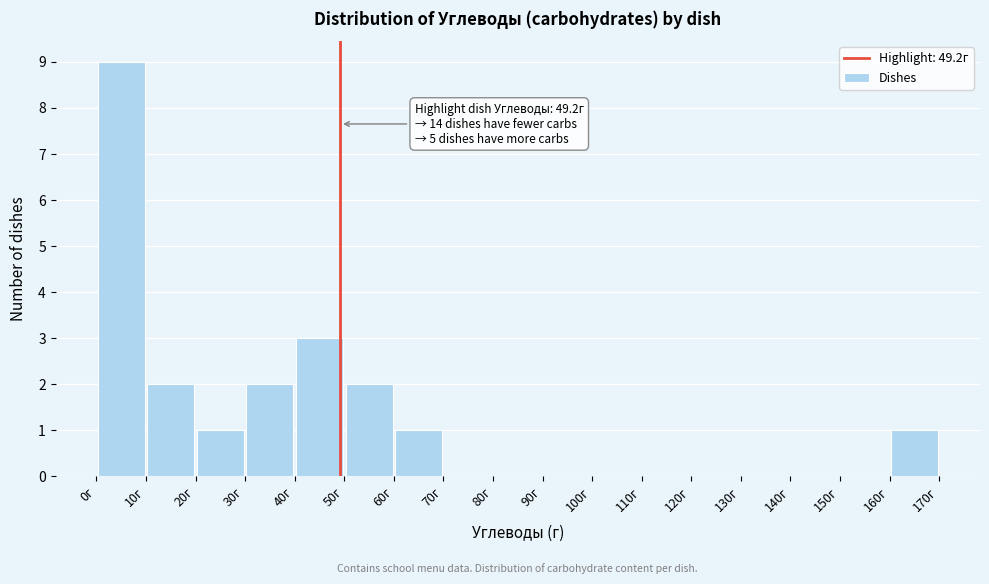

Over which range of the x-axis is the bar tallest?

0 to 10